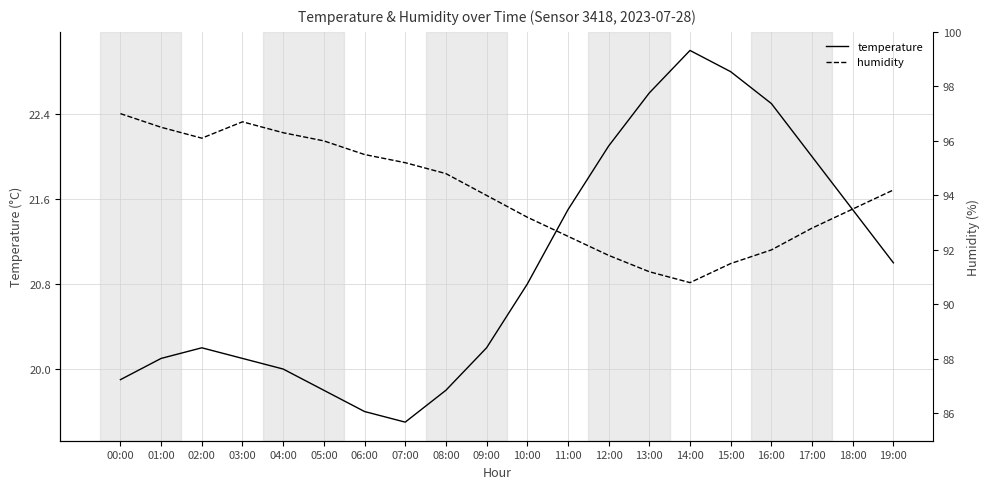

What is the difference between the temperature values at 12:00 and 02:00?

1.9